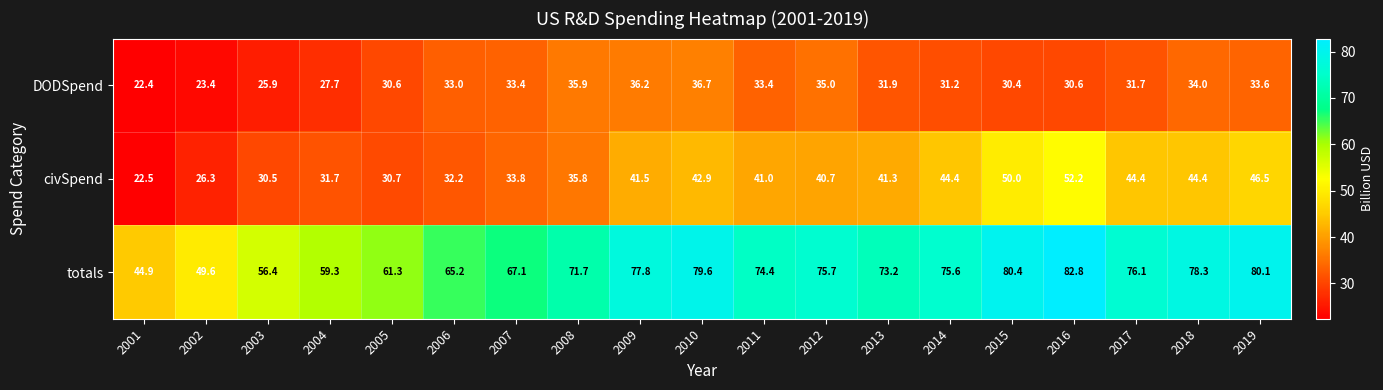

Which series has the largest range (max minus min)?

totals